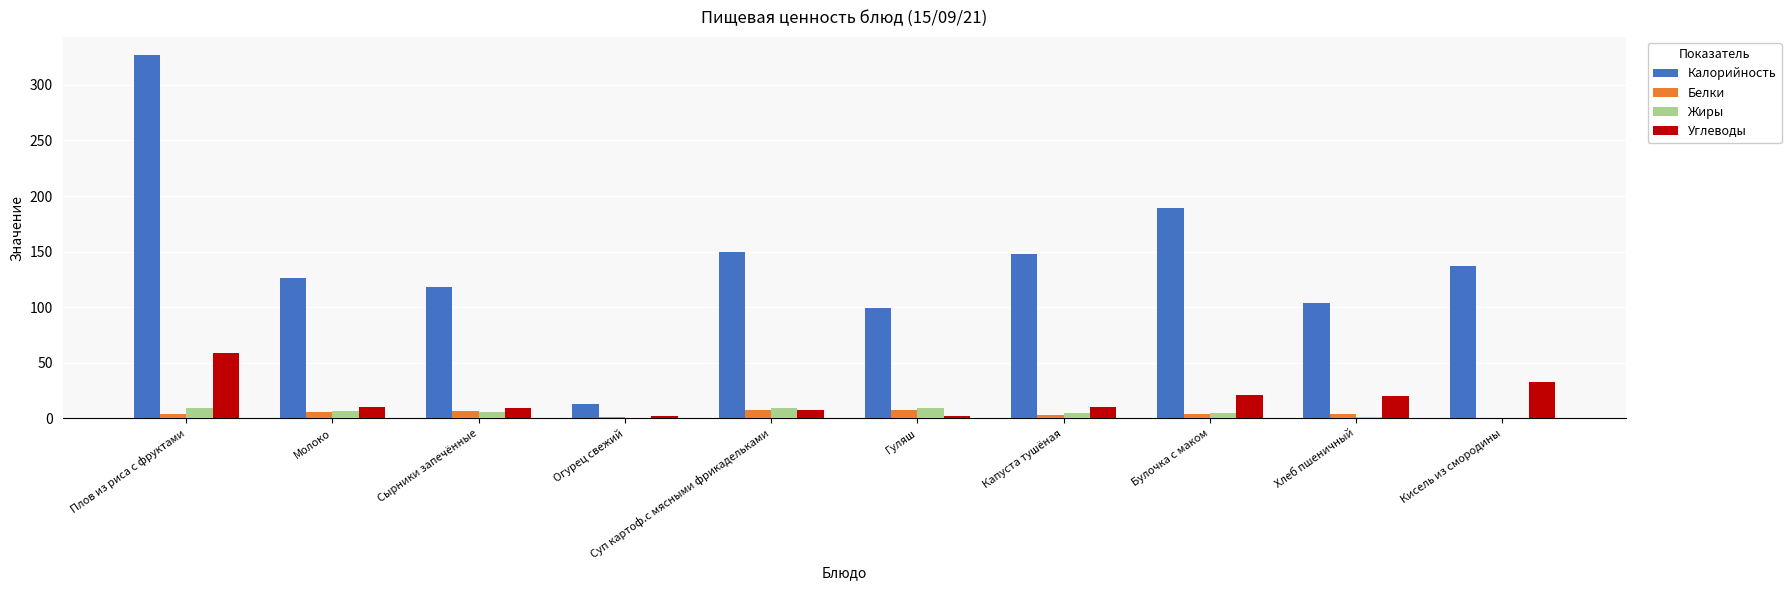

At which label does Углеводы reach its peak?

Плов из риса с фруктами